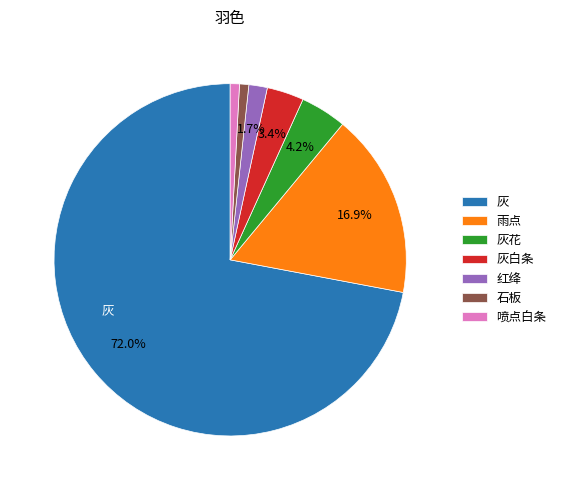

What is the largest slice in the pie chart?

灰